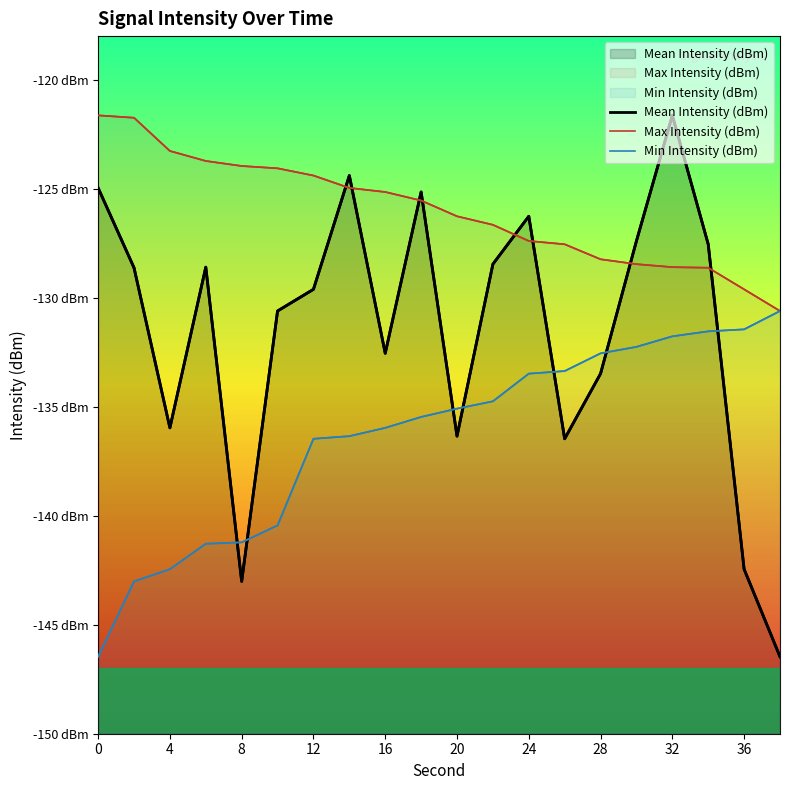

Which series changed the most between 11 and 19?

Mean Intensity (dBm)